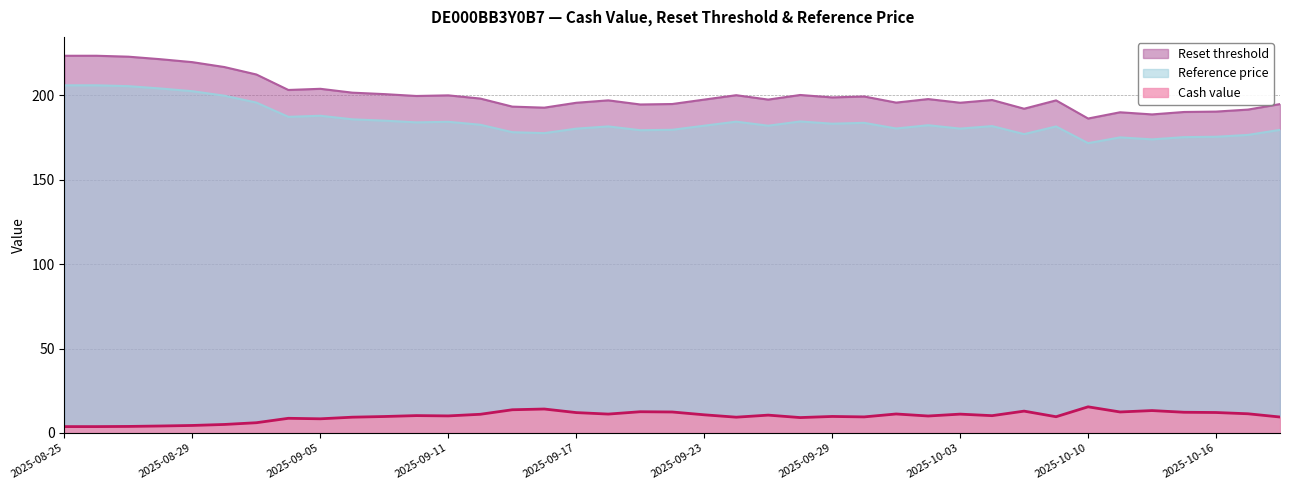

What is the difference between the Reset threshold values at 2025-10-08 and 2025-08-26?

26.5